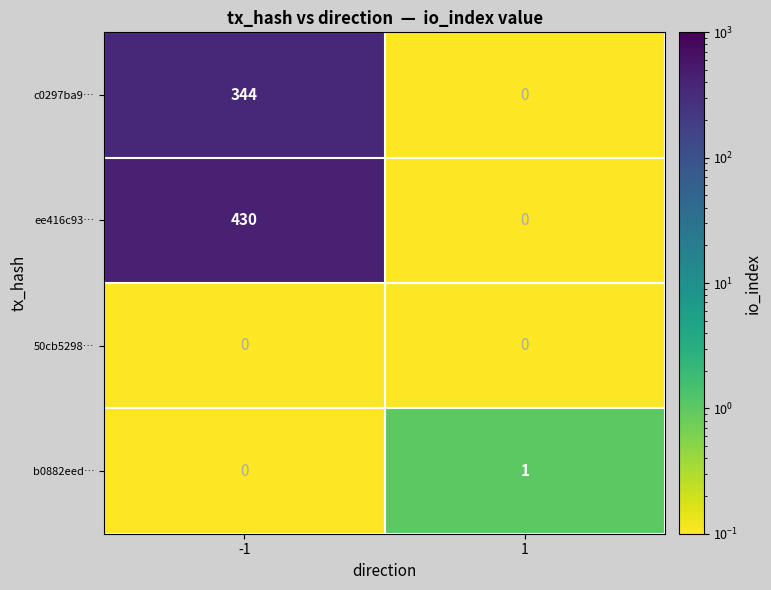

Which series has the largest total across all categories?

ee416c93…